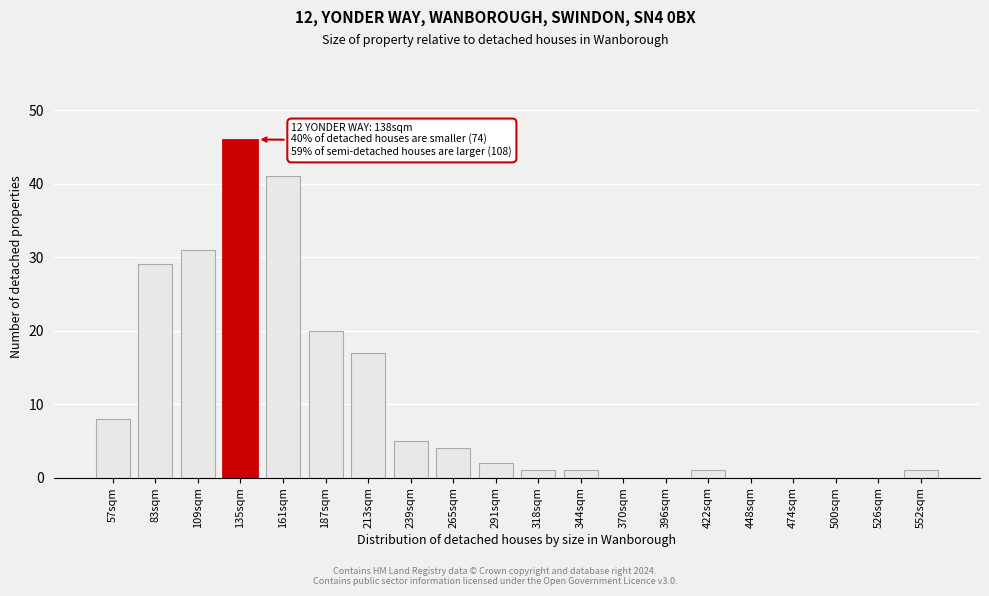

Reading left to right, transcribe all the data shown in this chart.

57sqm=8	83sqm=29	109sqm=31	135sqm=46	161sqm=41	187sqm=20	213sqm=17	239sqm=5	265sqm=4	291sqm=2	318sqm=1	344sqm=1	370sqm=0	396sqm=0	422sqm=1	448sqm=0	474sqm=0	500sqm=0	526sqm=0	552sqm=1